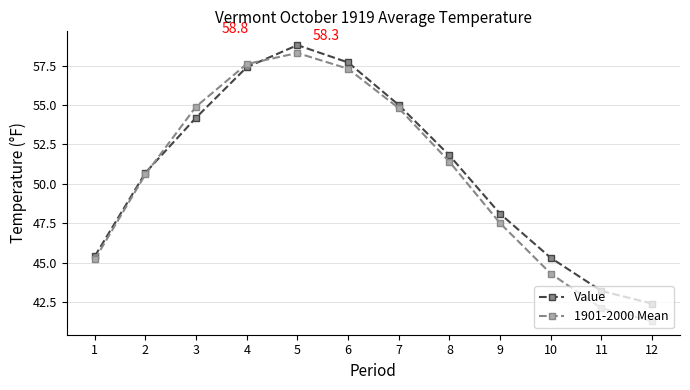

Which series ends up on top after the final intersection of Value and 1901-2000 Mean?

Value